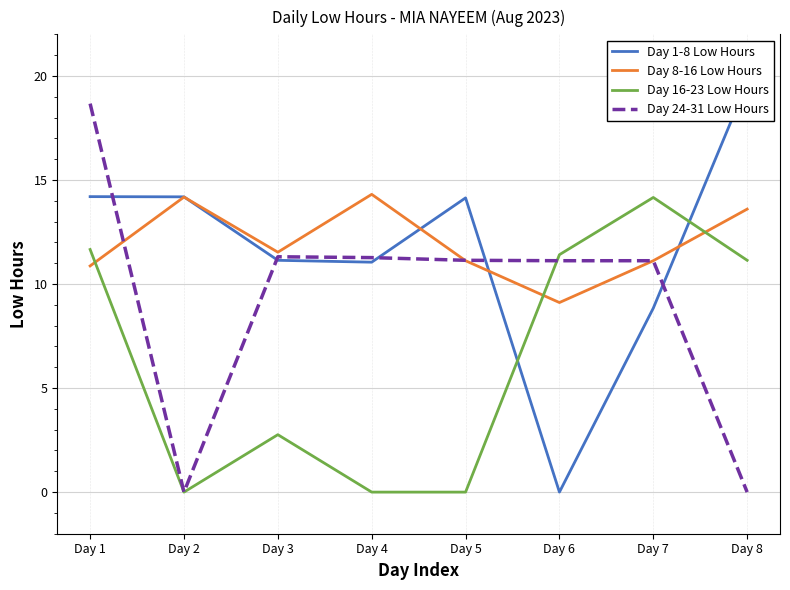

True or false: Day 1-8 Low Hours has a value of 8.8 at Day 7.

True